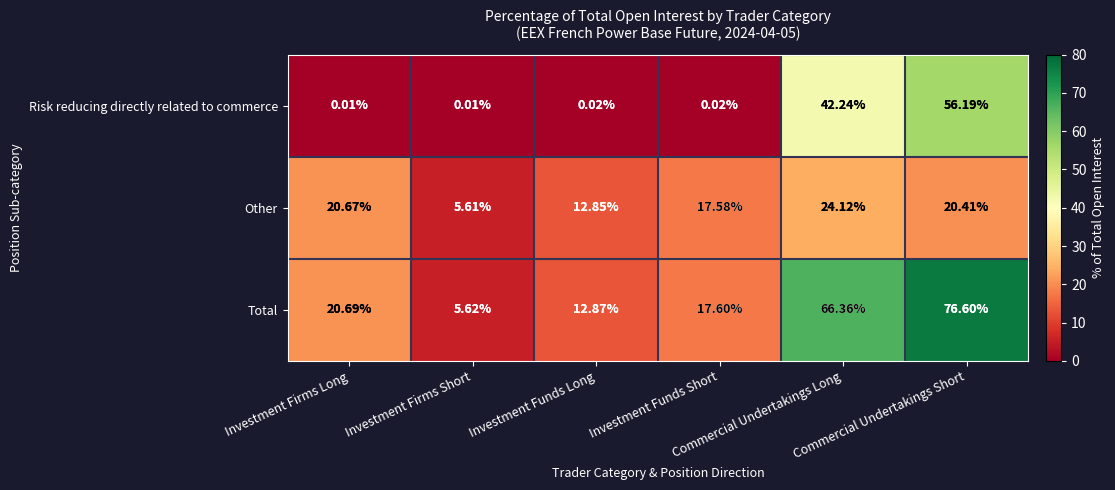

How many data points does each series have?

6